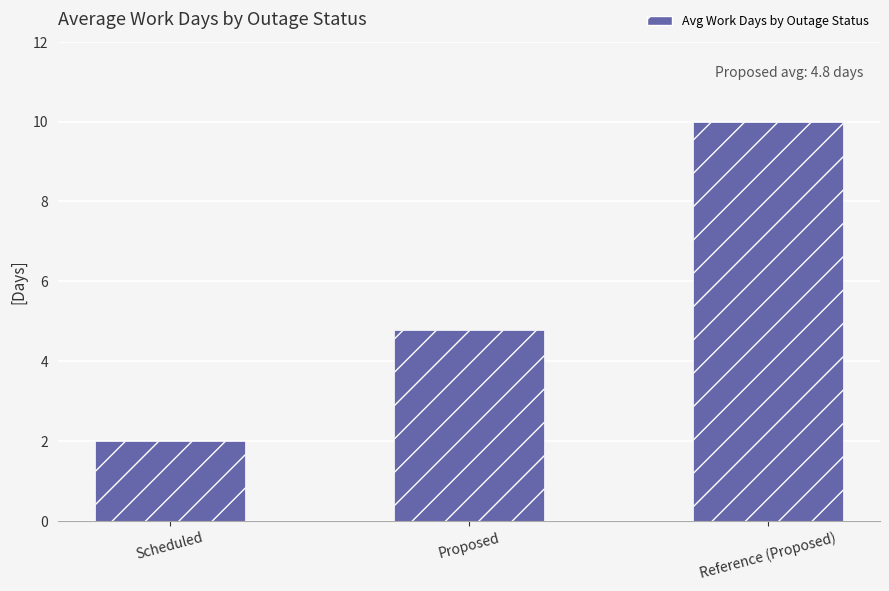

What is the minimum value shown in the chart?

2.0